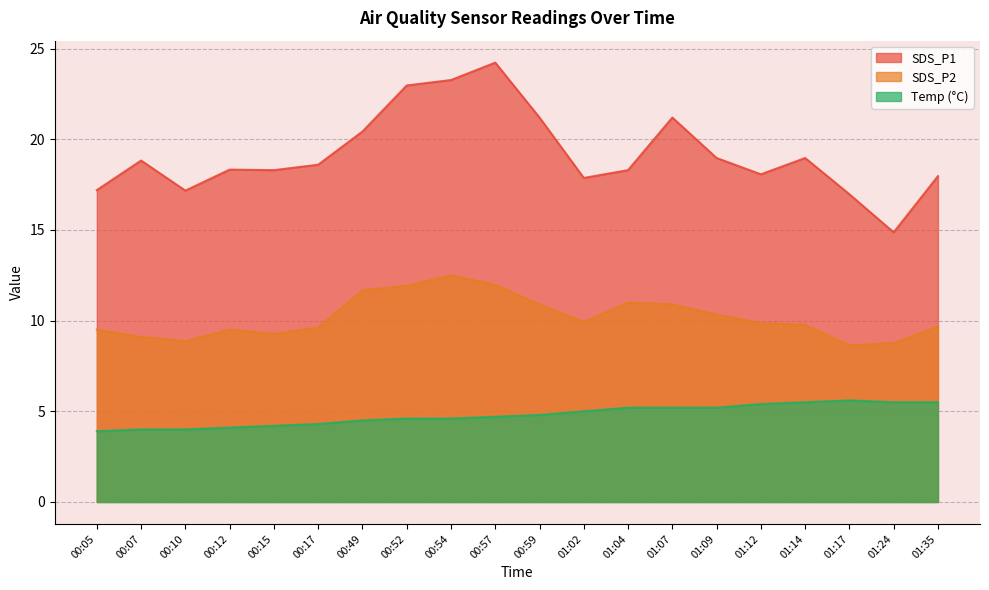

At which category is the sum across all series the highest?

00:57